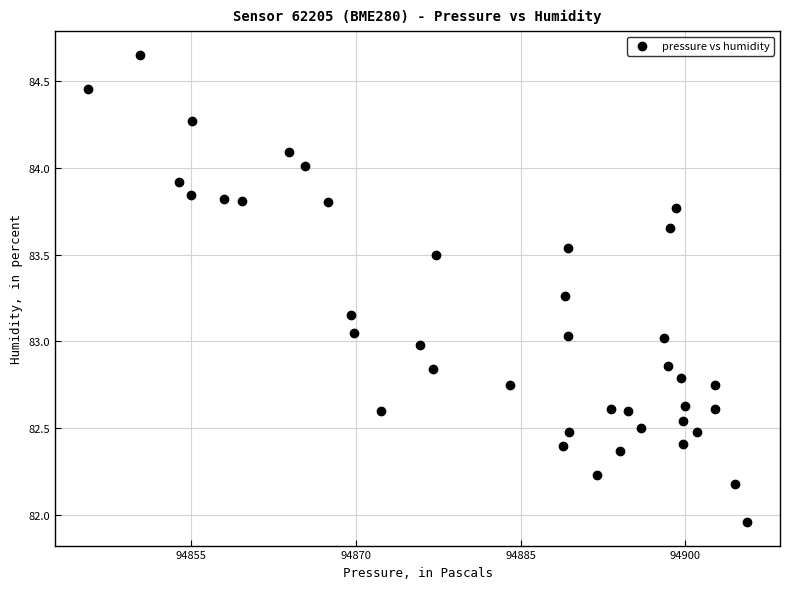

What is the range of X values (max minus min)?

60.0